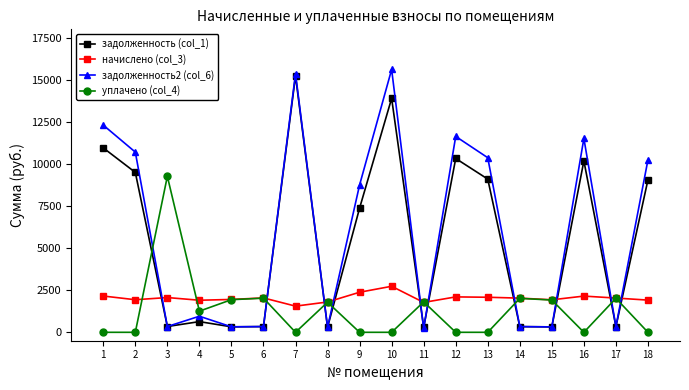

True or false: задолженность (col_1) has more than 2 points higher than both neighbors.

True